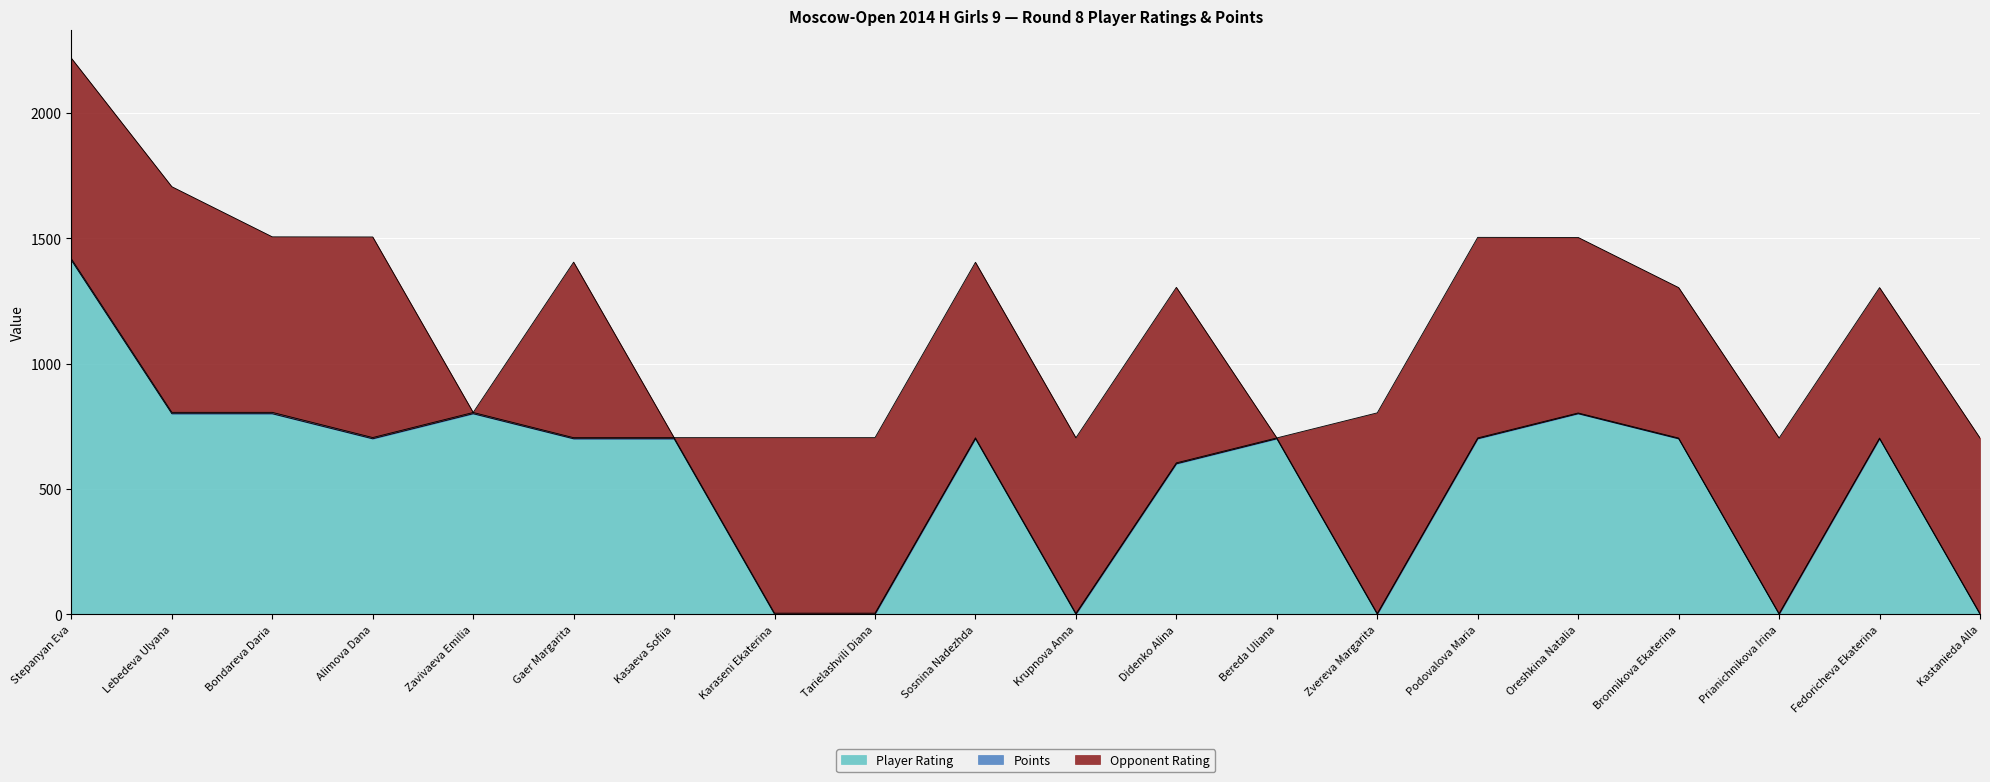

In Opponent Rating, how many points are higher than both neighbors (excluding endpoints)?

4